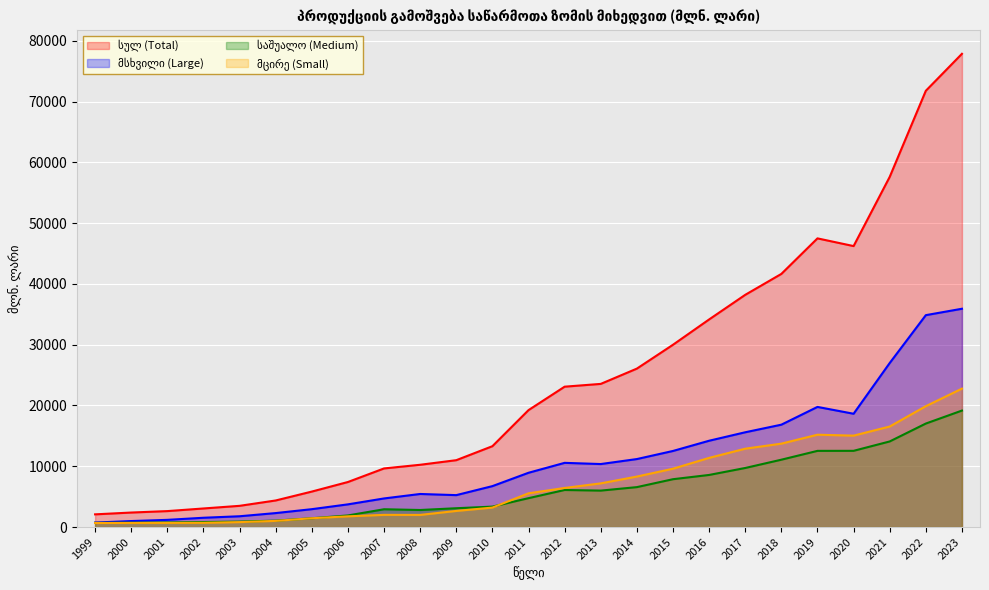

Rank the series by their maximum value, from lowest to highest.

საშუალო (Medium), მცირე (Small), მსხვილი (Large), სულ (Total)